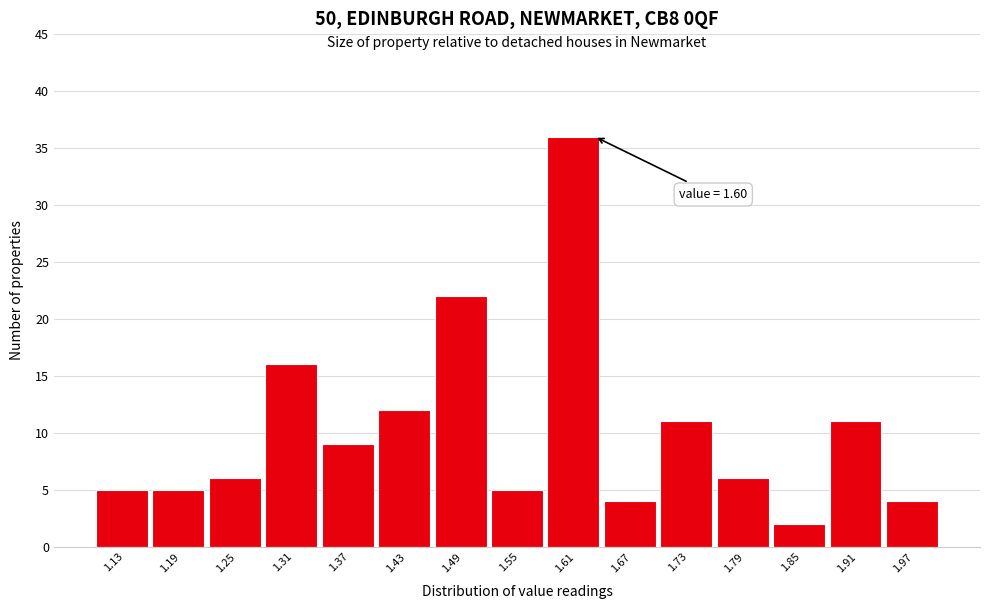

Over which range of the x-axis is the bar tallest?

1.58 to 1.64